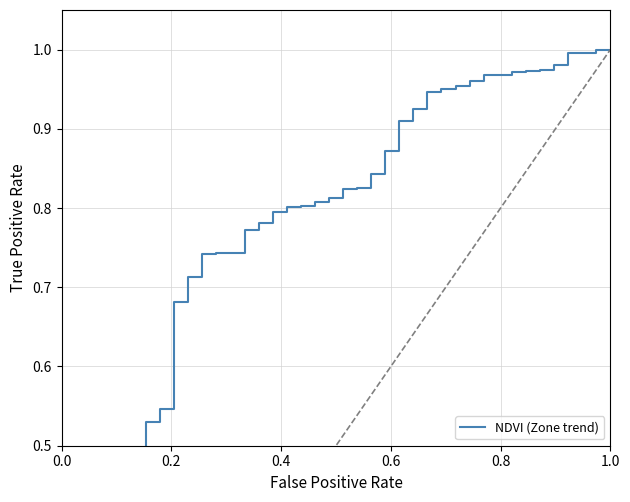

What is the maximum value shown in the chart?

1.0